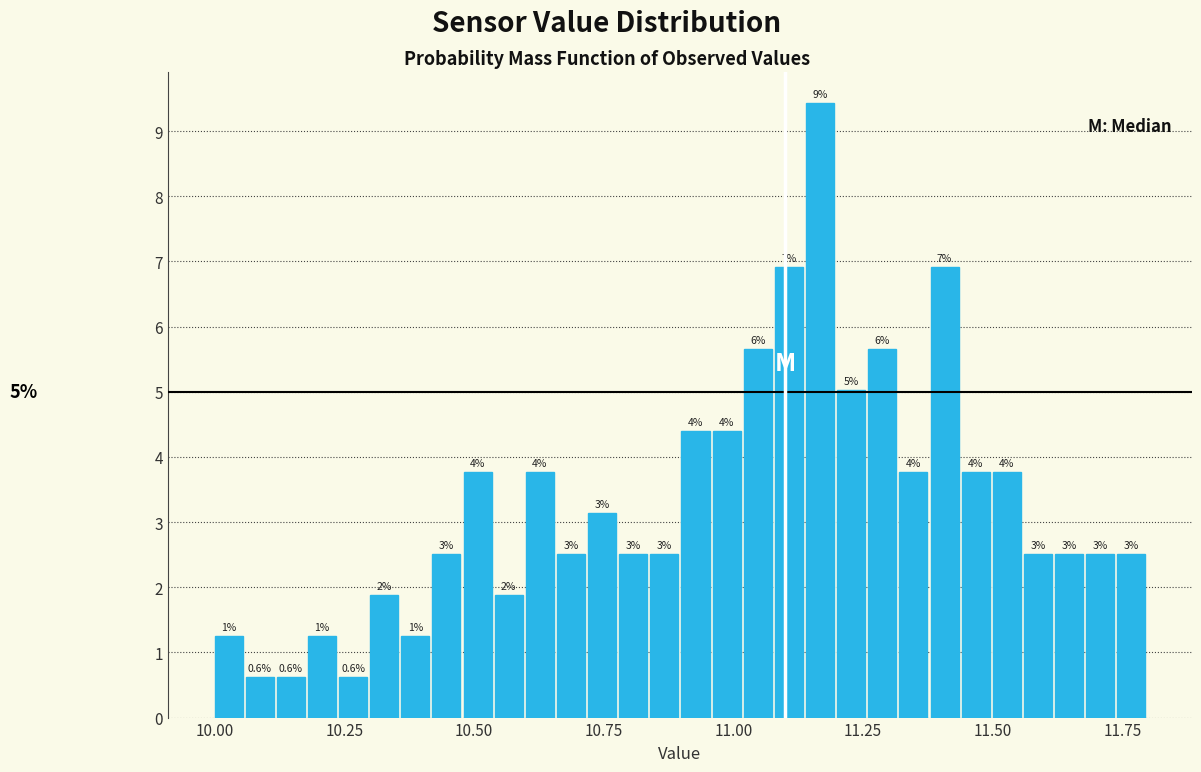

Around what value on the x-axis is the tallest bar? Give the approximate position of its centre, as read against the axis.

11.15